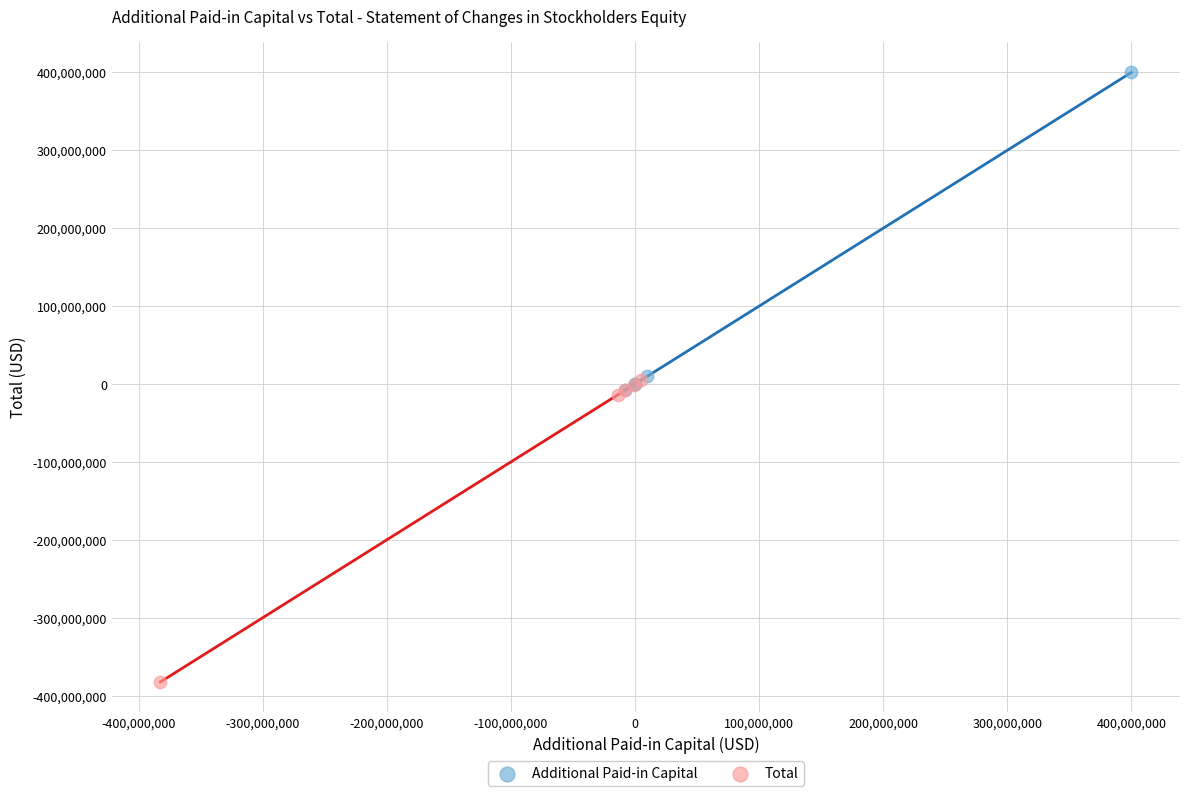

Which series reaches the maximum Y coordinate?

Additional Paid-in Capital